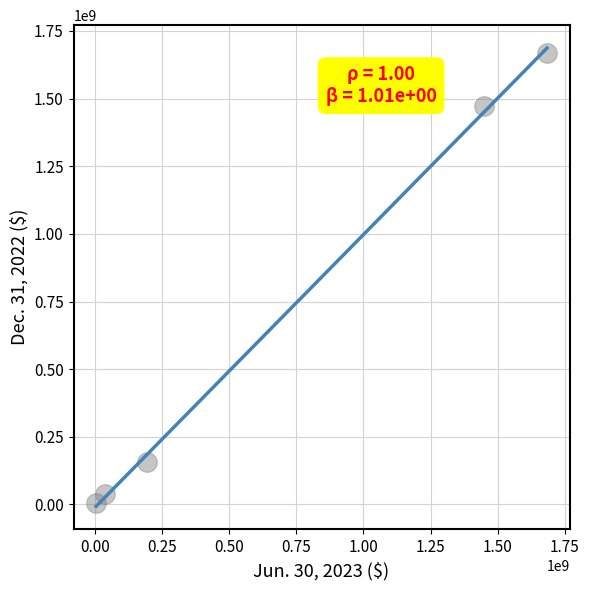

What is the average X value?

674285283